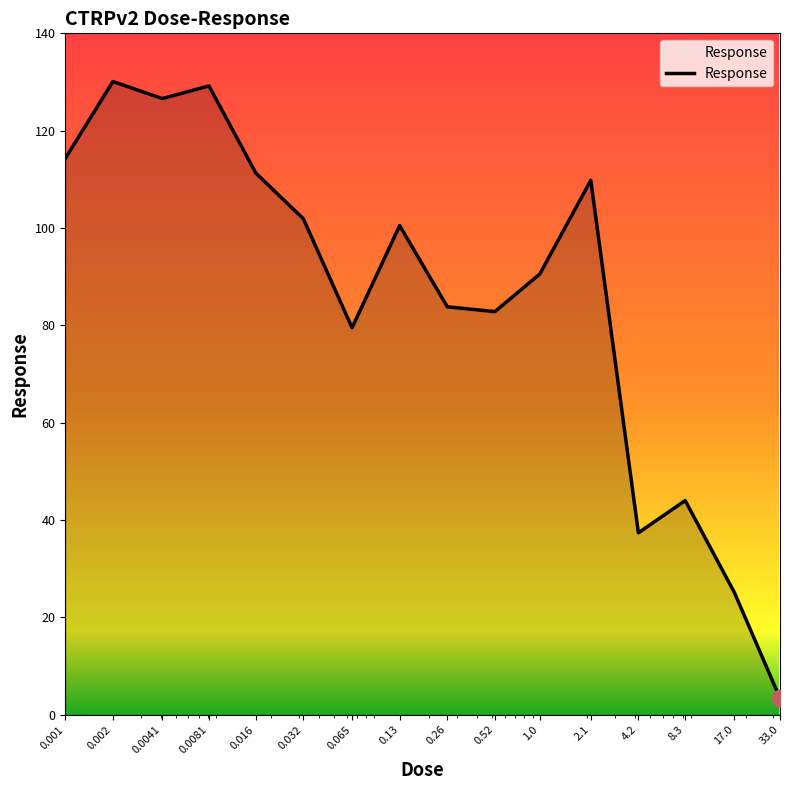

How many interior local peaks (higher than both neighbors) does the data have?

5